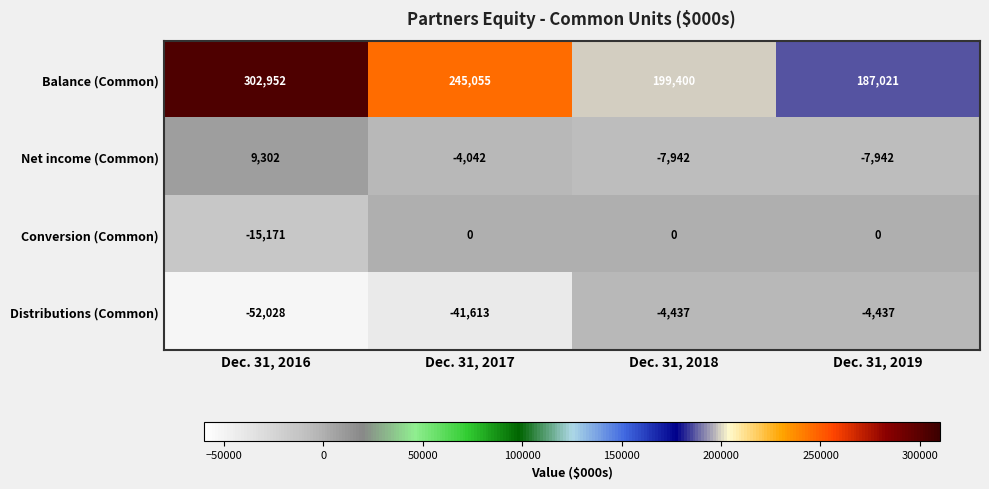

Which series has the largest total across all categories?

Balance (Common)